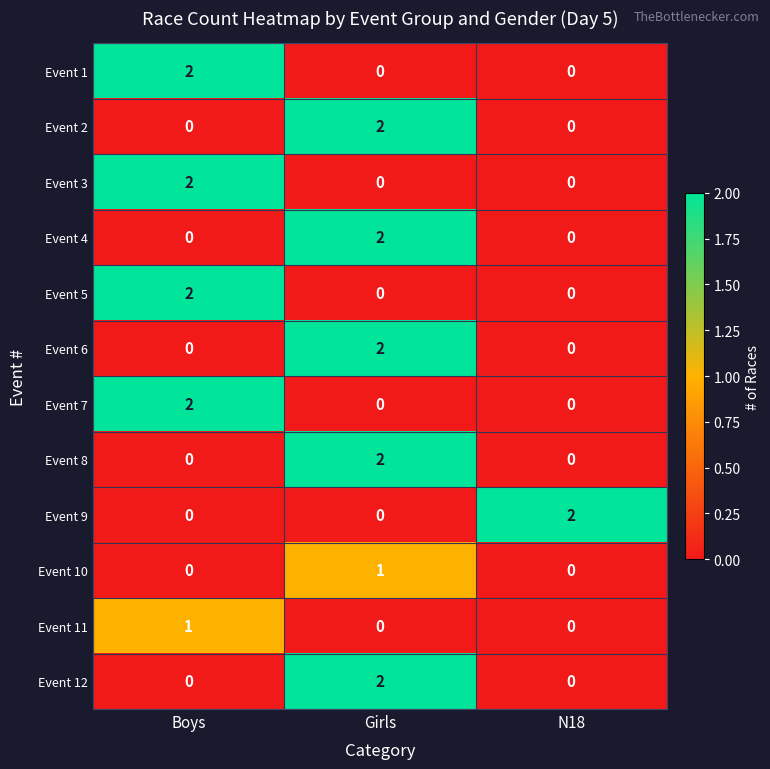

The Event 2 series shows 4 at Girls. True or false?

False